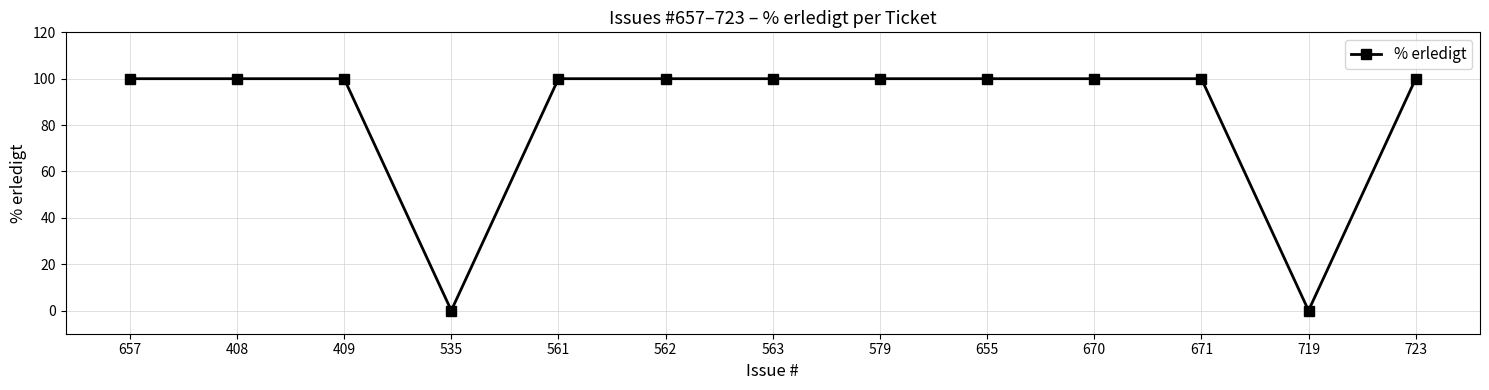

Reading right to left, list all the values displayed in this chart.

723=100	719=0	671=100	670=100	655=100	579=100	563=100	562=100	561=100	535=0	409=100	408=100	657=100